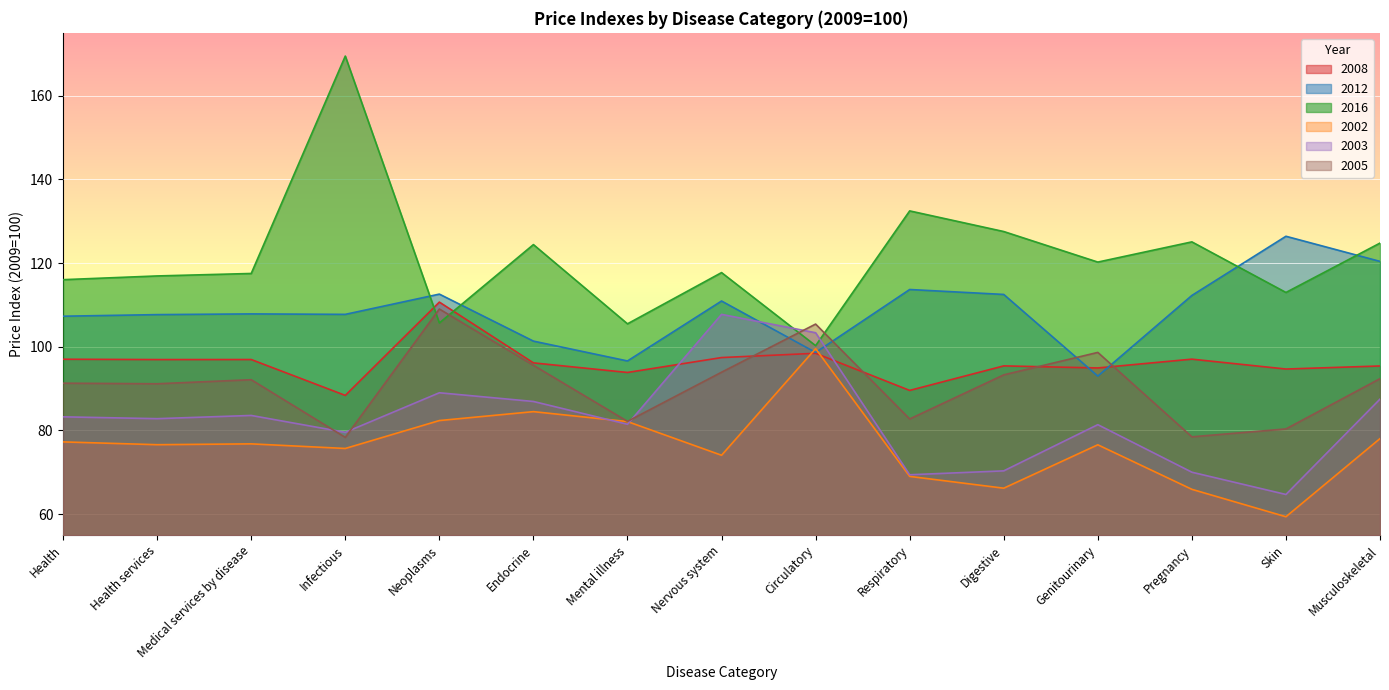

How many distinct data groups are displayed?

6